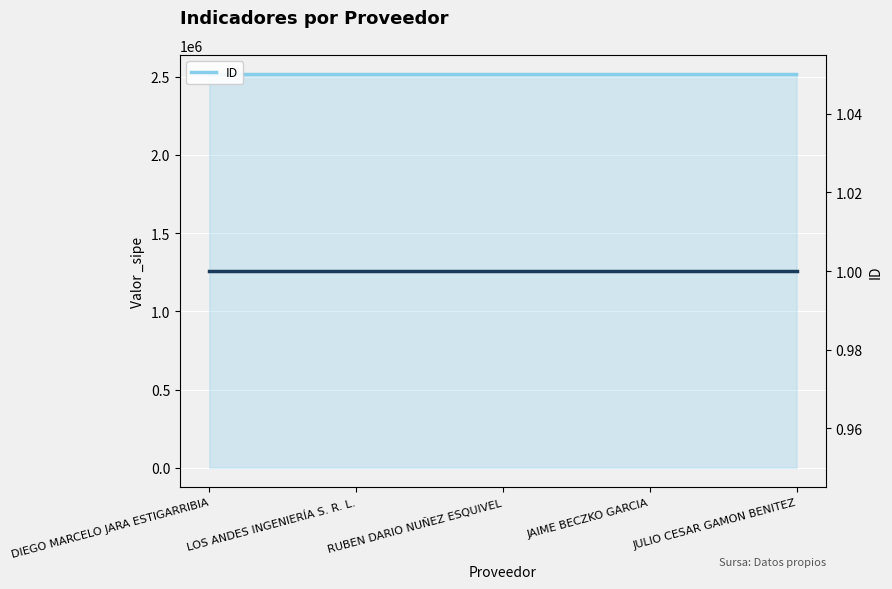

What is the label of the 3rd point from the right?

RUBEN DARIO NUÑEZ ESQUIVEL